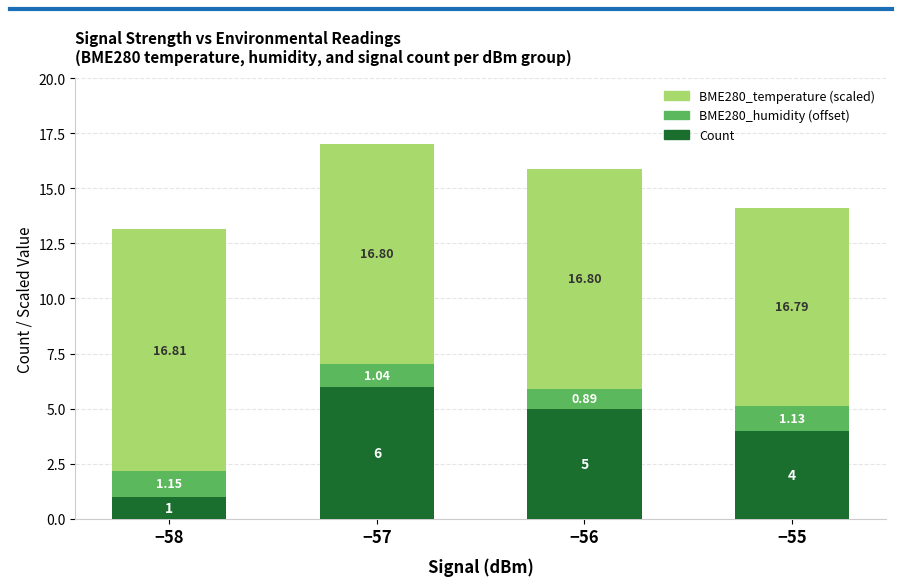

At which category is the sum across all series the highest?

−57